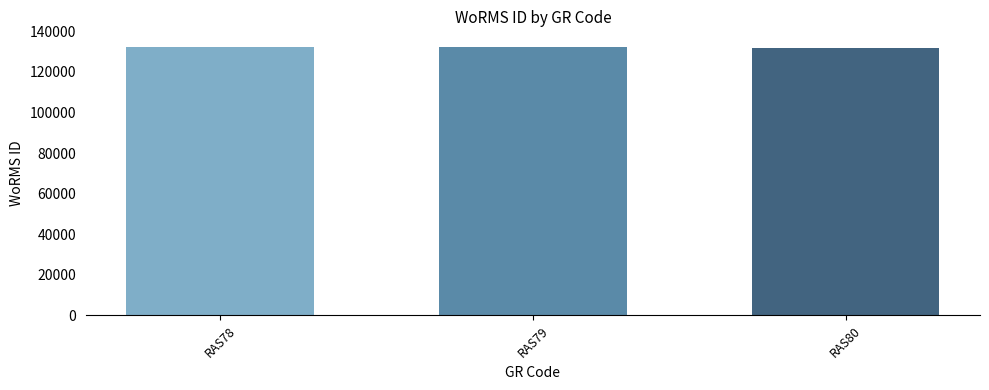

The value at RAS78 is 231226. True or false?

False